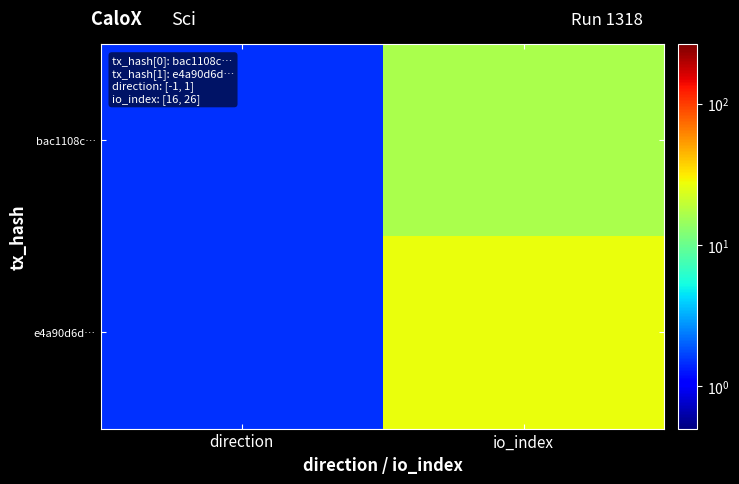

Rank the series by their average value, from highest to lowest.

e4a90d6d…, bac1108c…